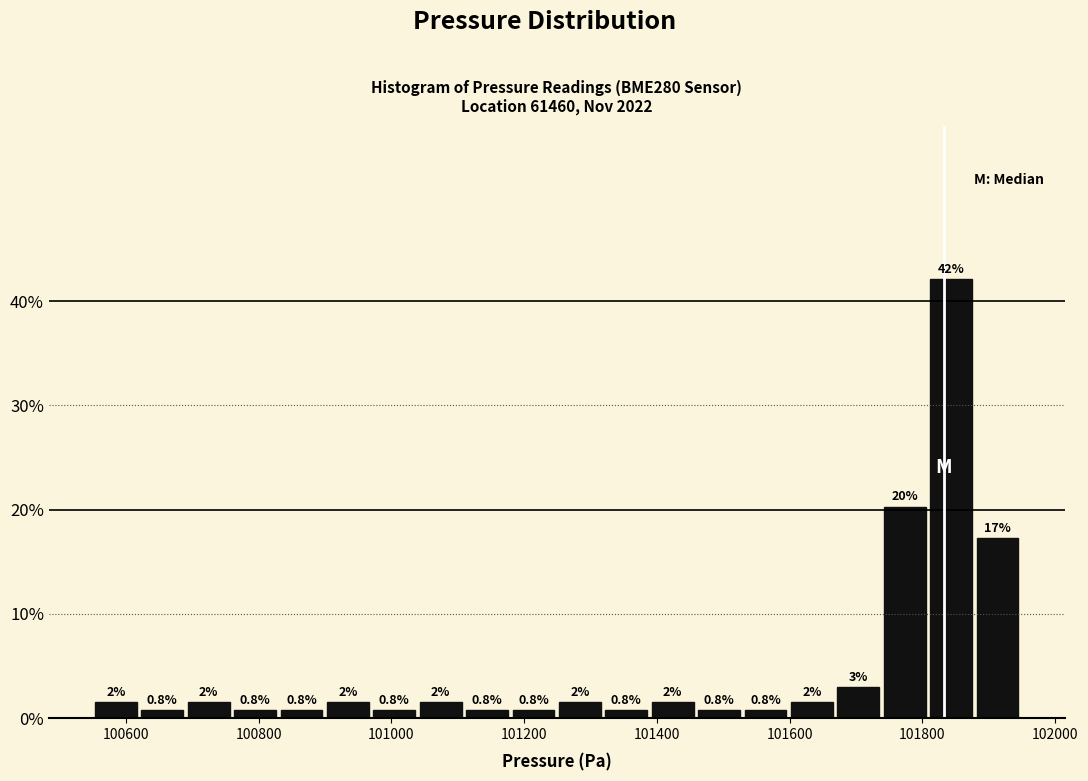

Around what value on the x-axis is the tallest bar? Give the approximate position of its centre, as read against the axis.

101840